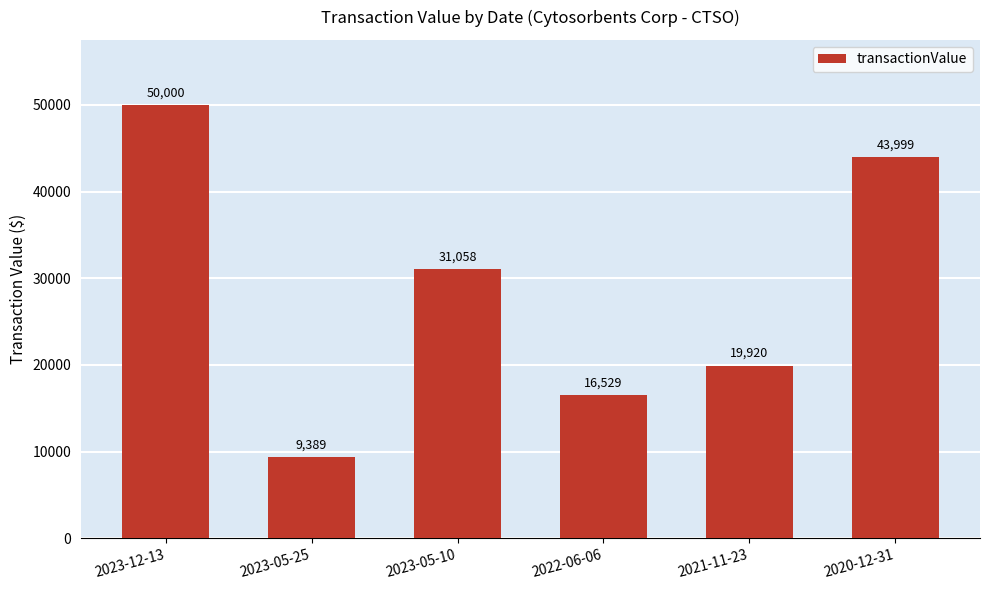

What is the label of the 2nd bar from the left?

2023-05-25